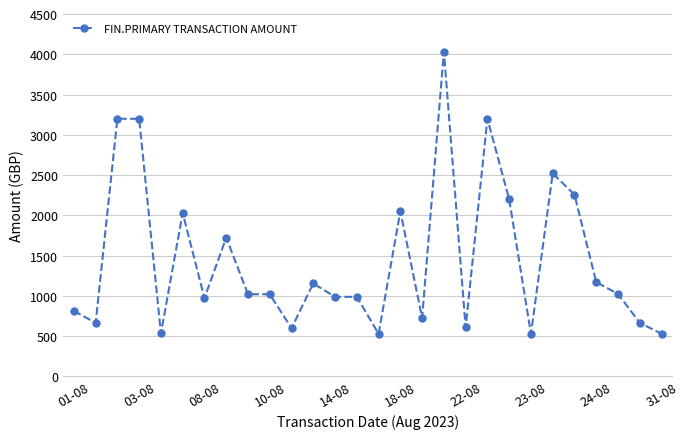

What is the value of the 19th point from the left?

608.0